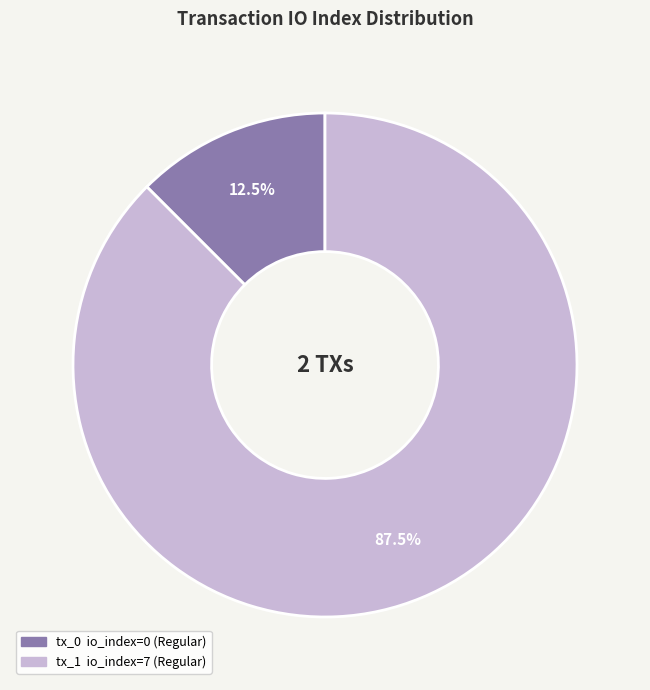

Is there a majority slice in this chart?

Yes